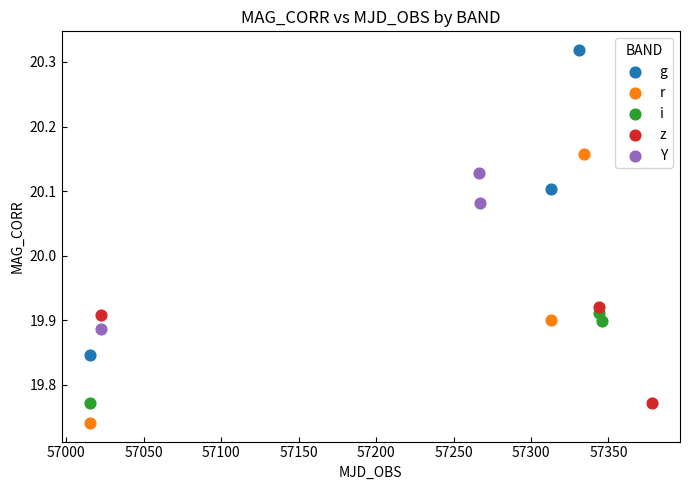

Which series has the largest Y range (max minus min)?

g